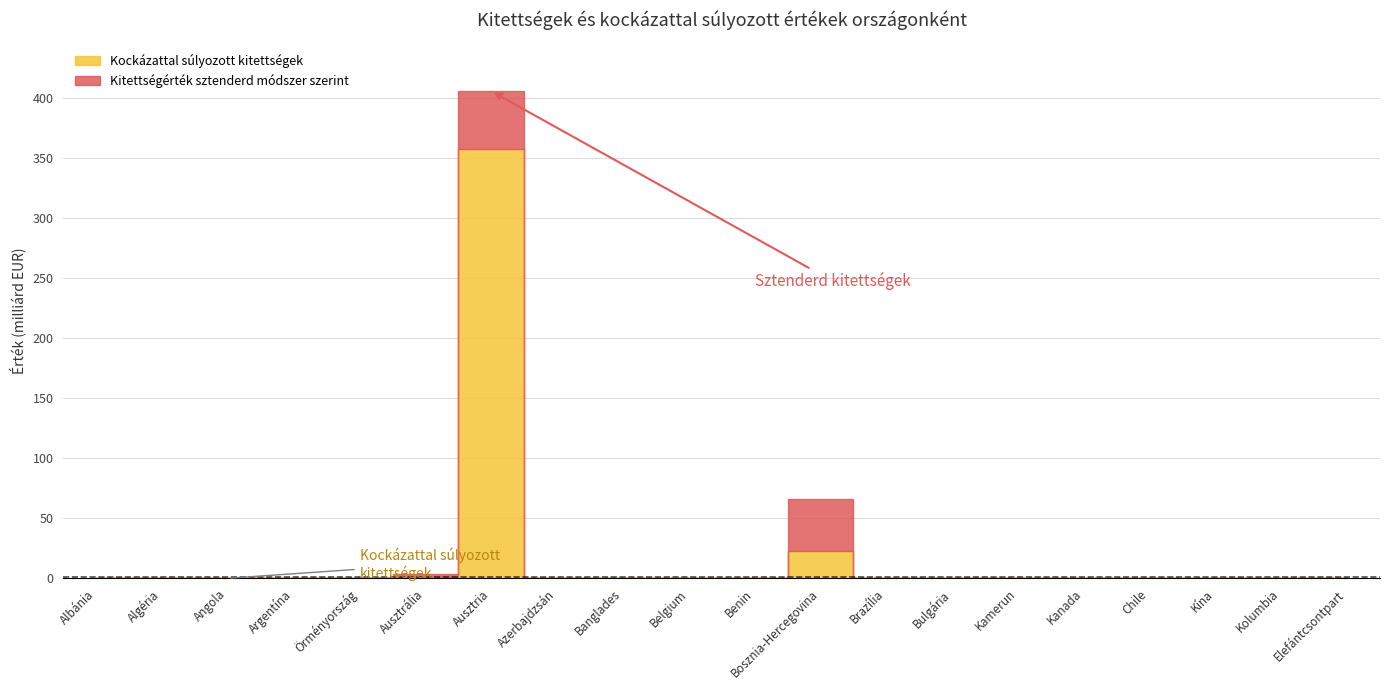

Which series has the largest range (max minus min)?

Kitettségérték sztenderd módszer szerint